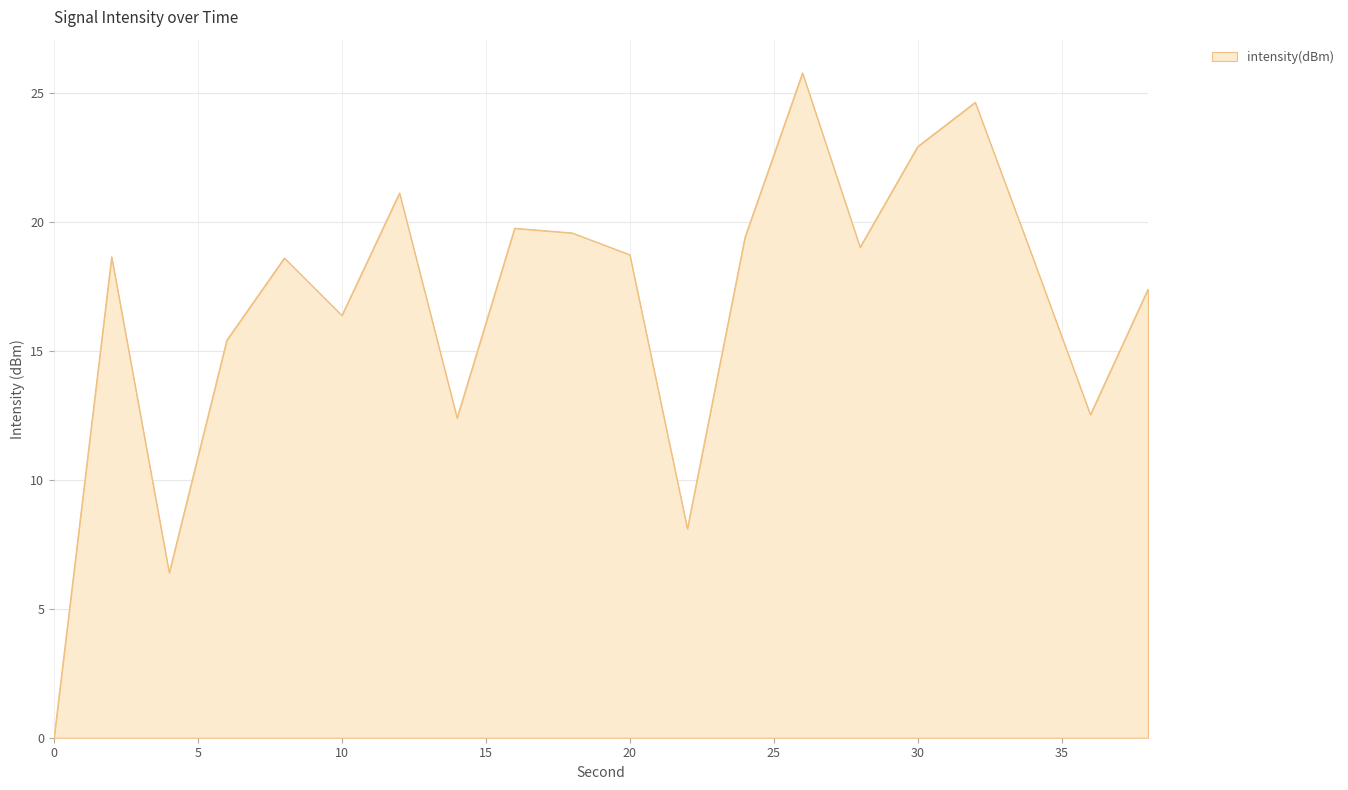

What is the difference between the maximum and minimum values?

25.8